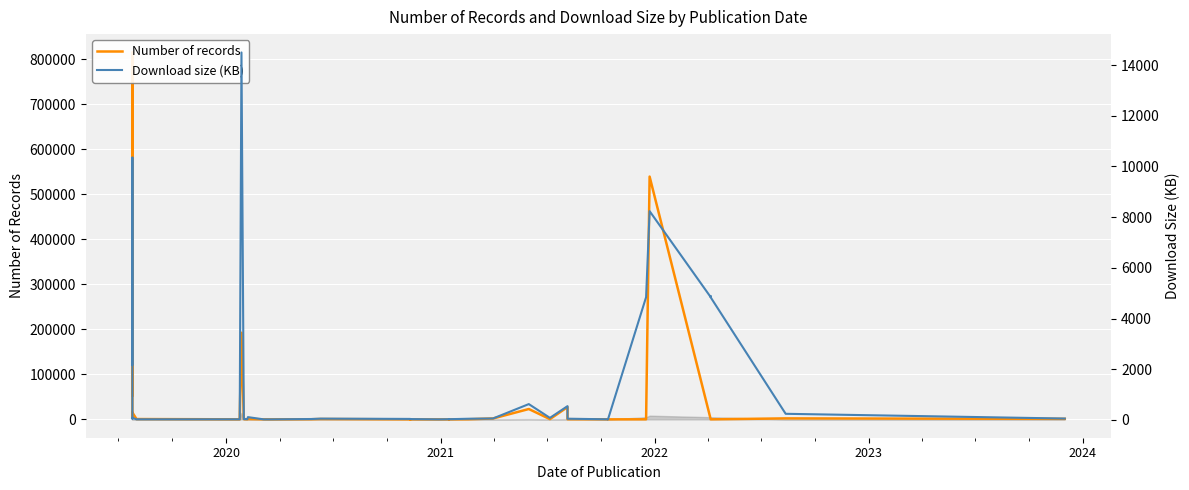

At how many categories does at least one series exceed 636998?

1